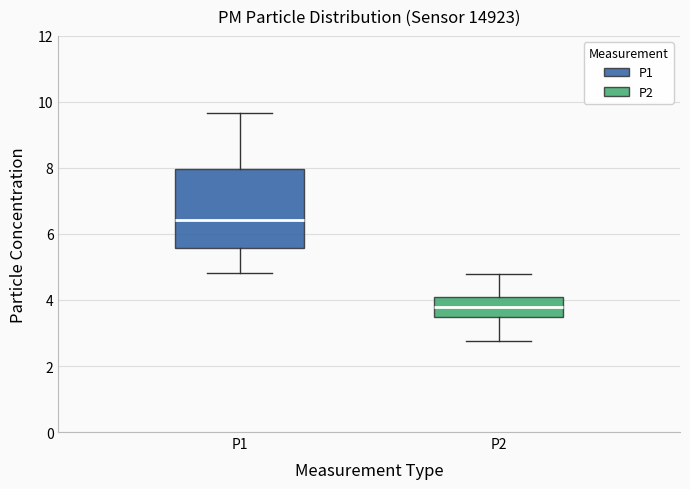

Which box's median line is the lowest?

P2